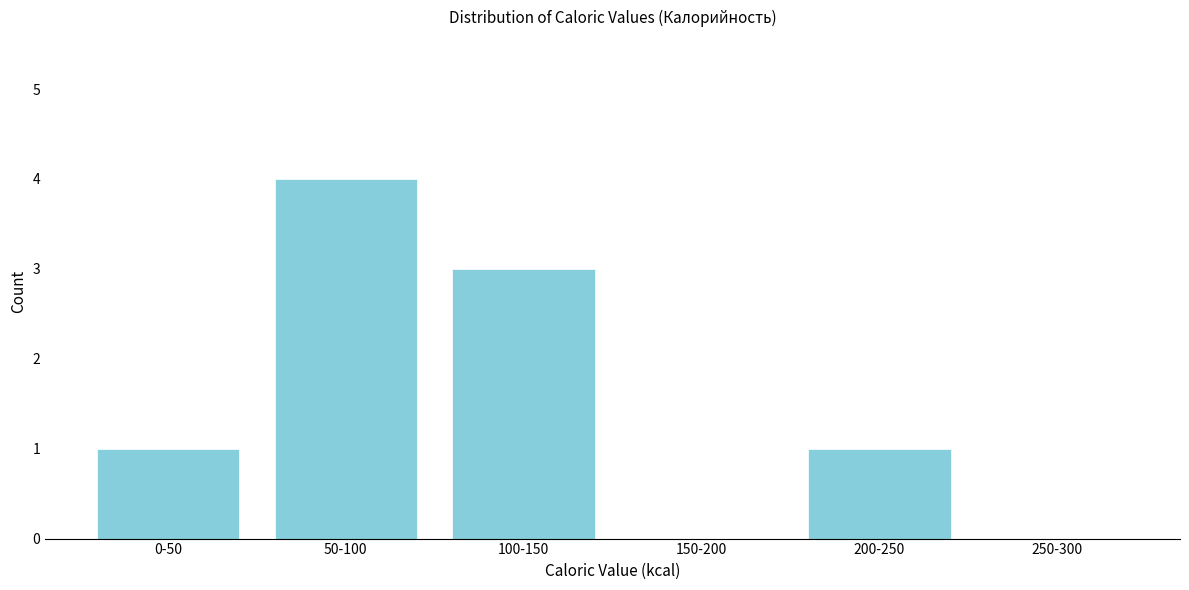

Reading right to left, what are all the values shown in this chart?

250-300=0	200-250=1	150-200=0	100-150=3	50-100=4	0-50=1